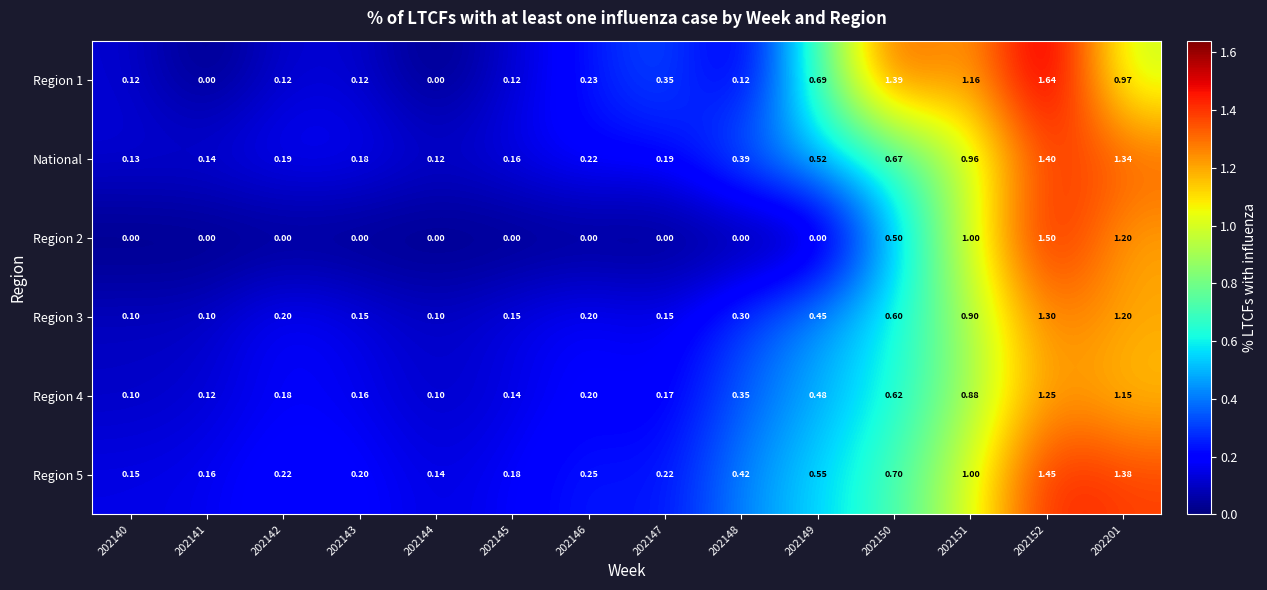

How many data points does each series have?

14